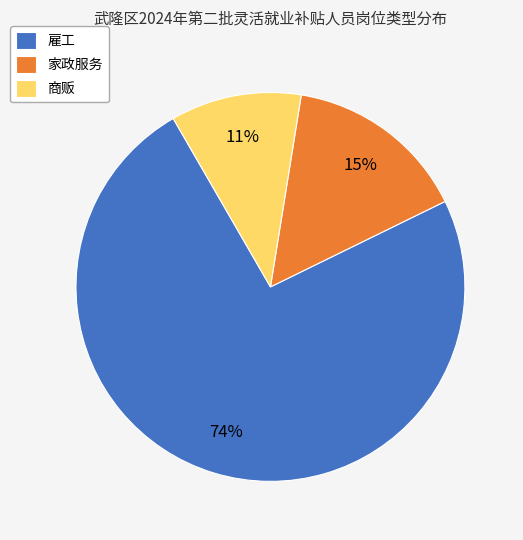

Which slice represents more than half of the pie?

雇工